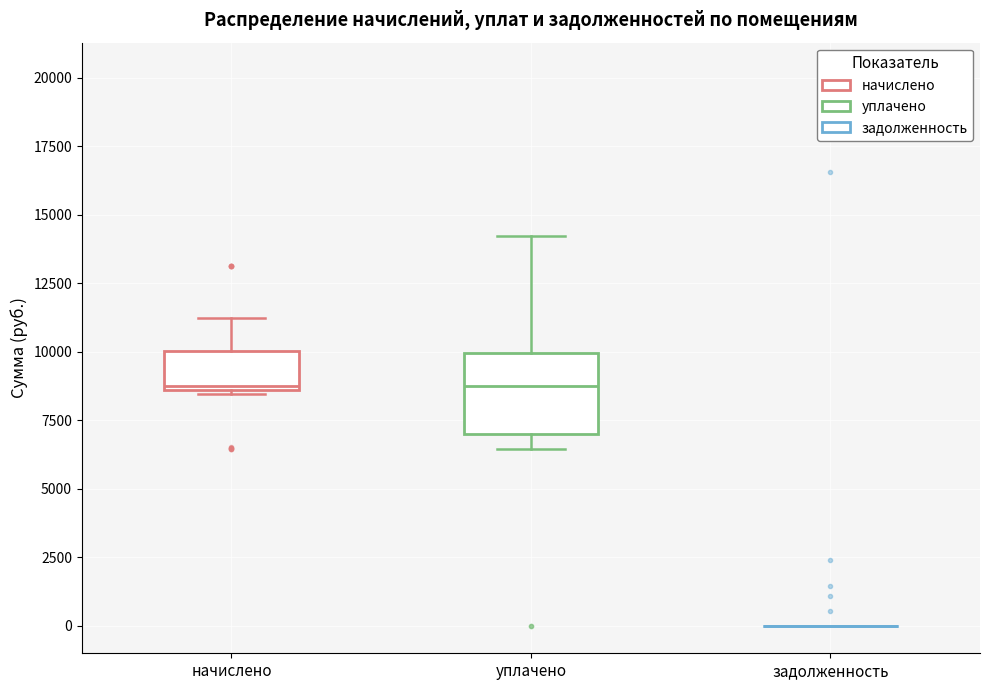

Comparing the boxes themselves (not the whiskers), which one is the tallest?

уплачено